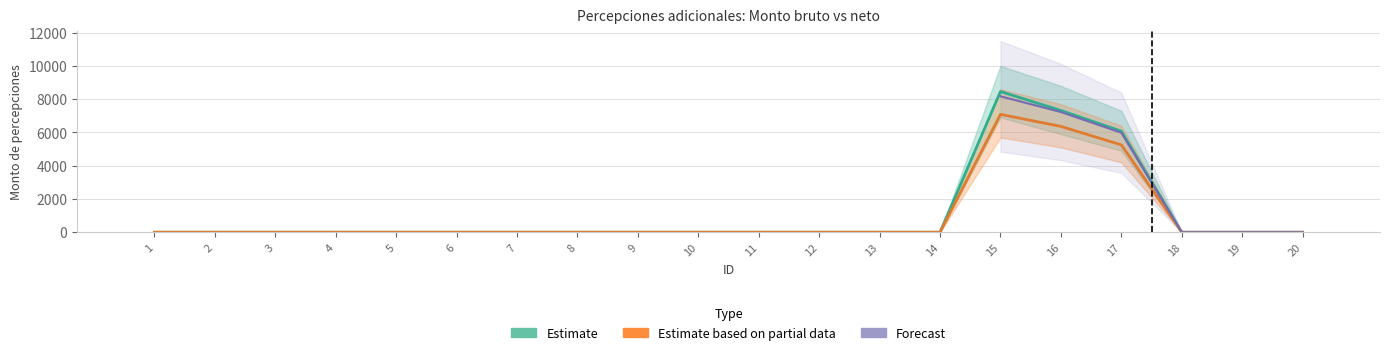

Is it true that Monto neto (Estimate based on partial data) equals 2547.6 at 15?

False